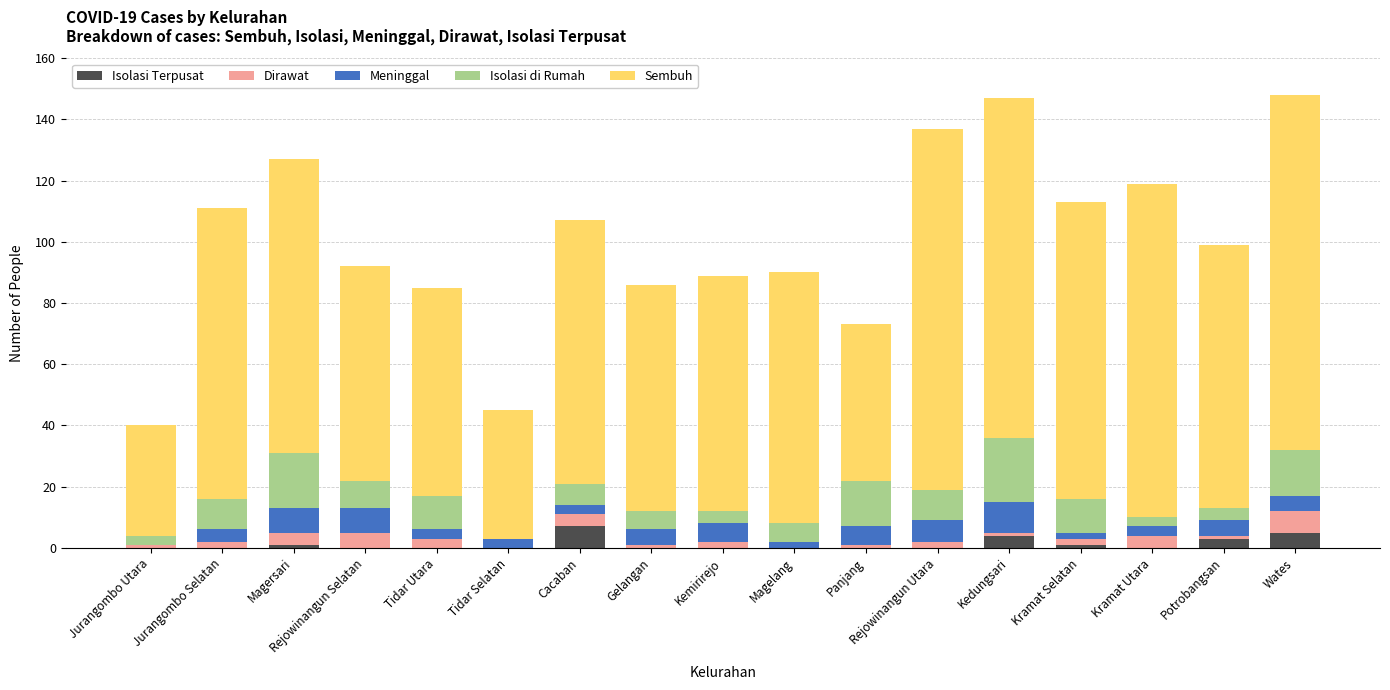

Are the bars horizontal?

No